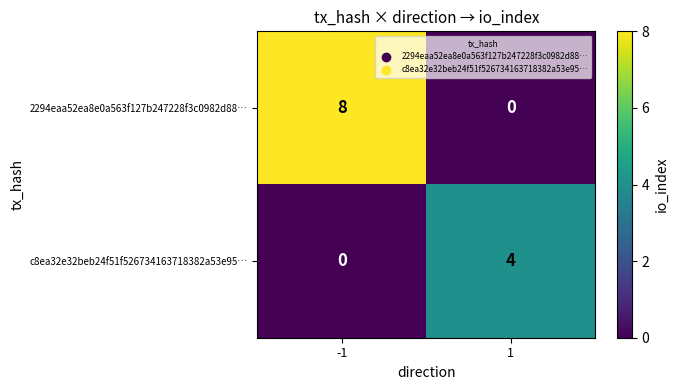

Which series has the widest spread of values?

2294eaa52ea8e0a563f127b247228f3c0982d88…